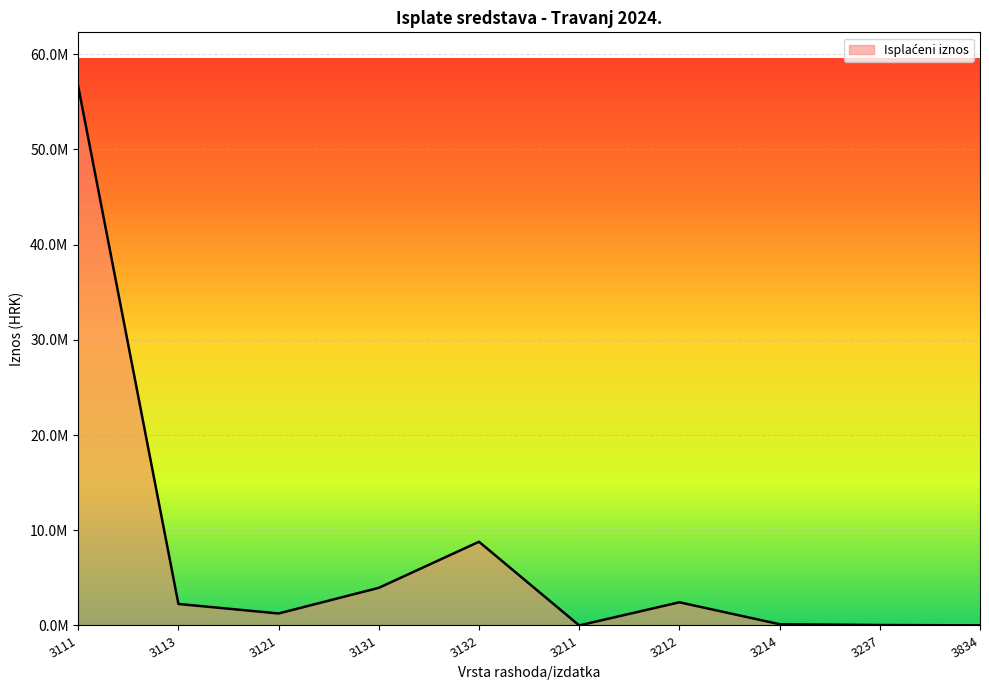

Reading left to right, transcribe all the data shown in this chart.

3111=56625838.9	3113=2258480.9	3121=1260251.5	3131=3953804.2	3132=8790913.1	3211=2730.0	3212=2434911.0	3214=131880.2	3237=47495.7	3834=10414.6